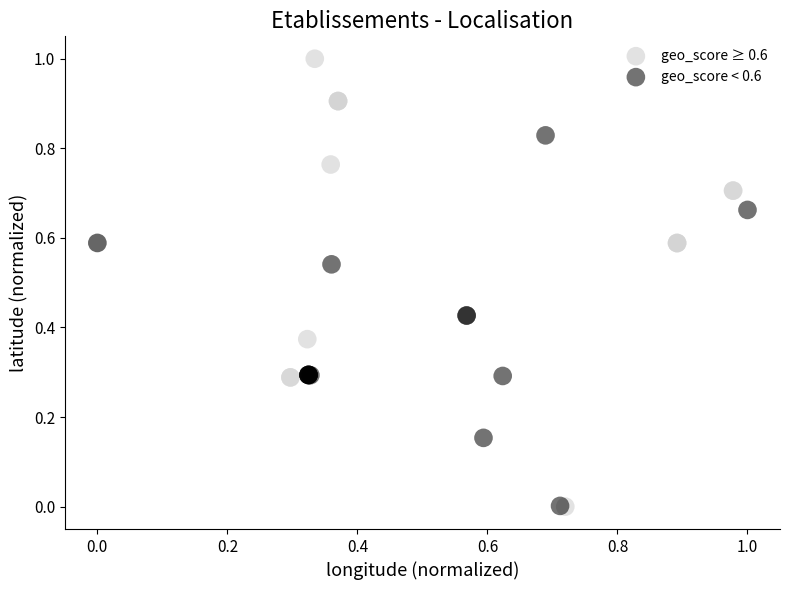

Which series reaches the maximum Y coordinate?

geo_score ≥ 0.6